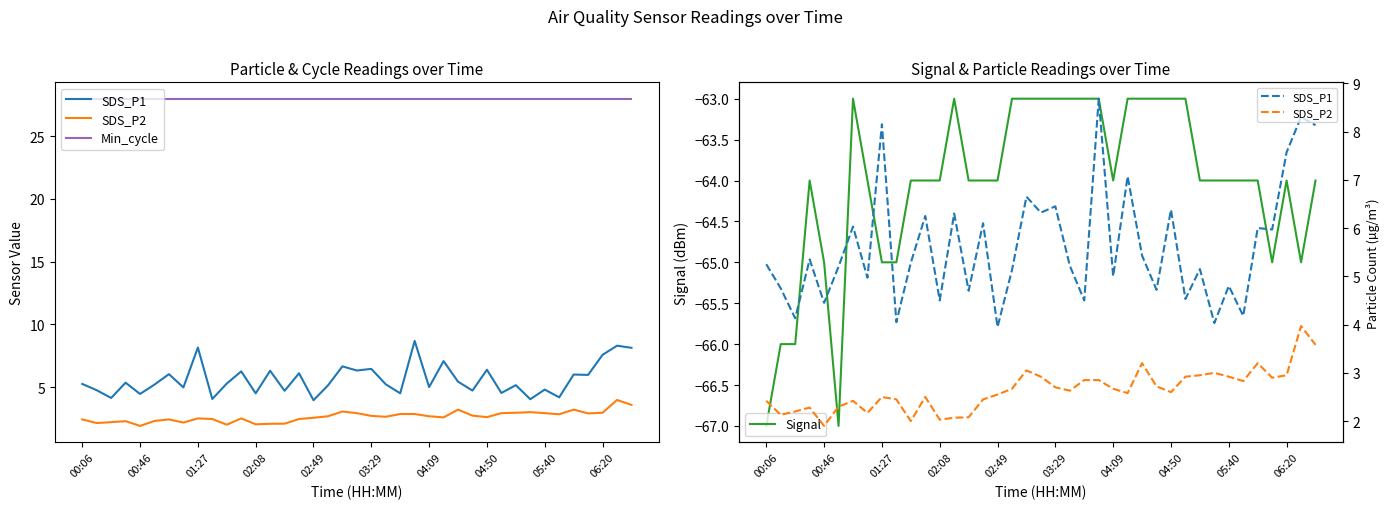

Is it true that Min_cycle equals 38.3 at 30?

False